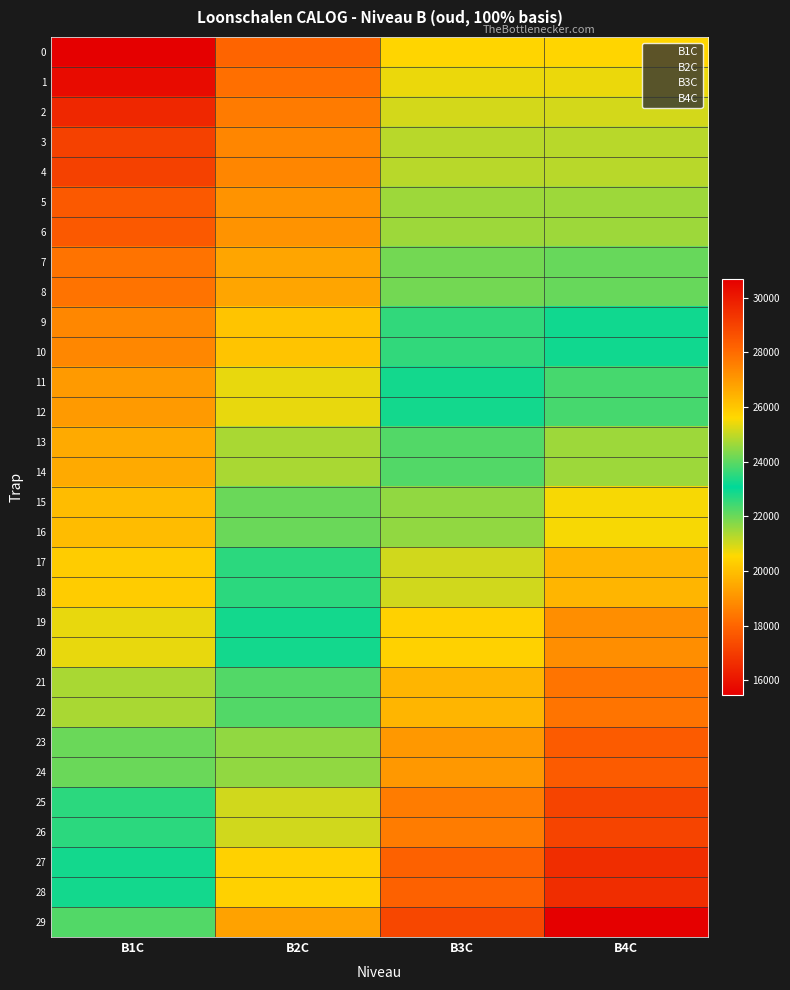

Between B3C and B4C, which is larger?

B3C